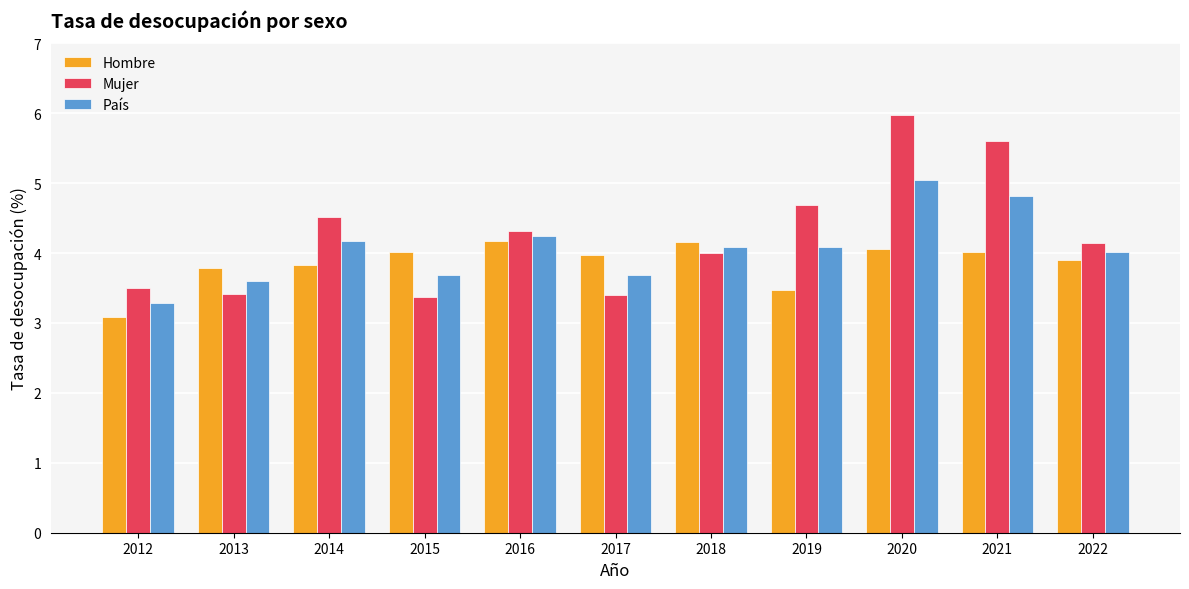

At how many categories does at least one series exceed 5?

2